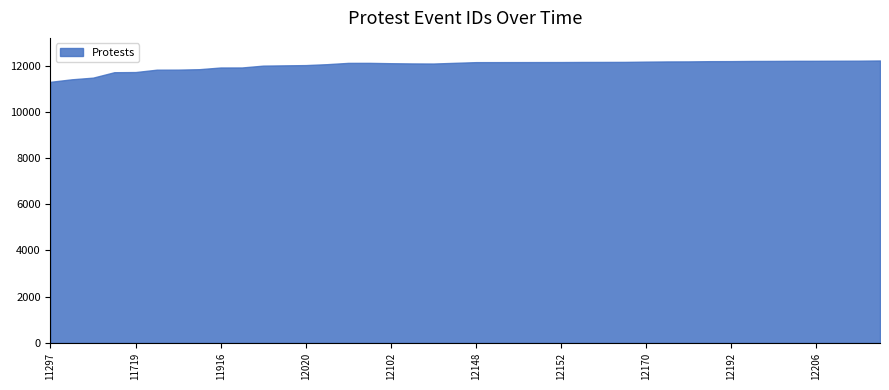

What is the average value?

12031